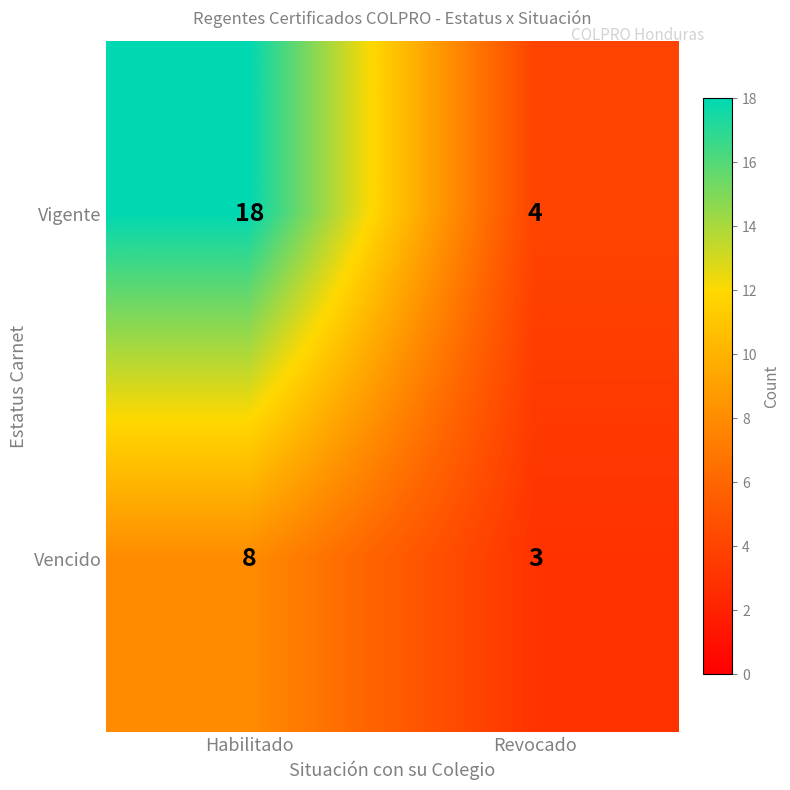

How many categories are shown in the chart?

2